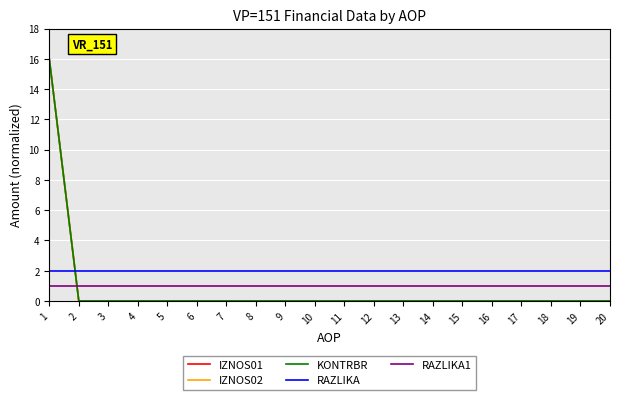

True or false: KONTRBR and IZNOS01 intersect in this chart.

False